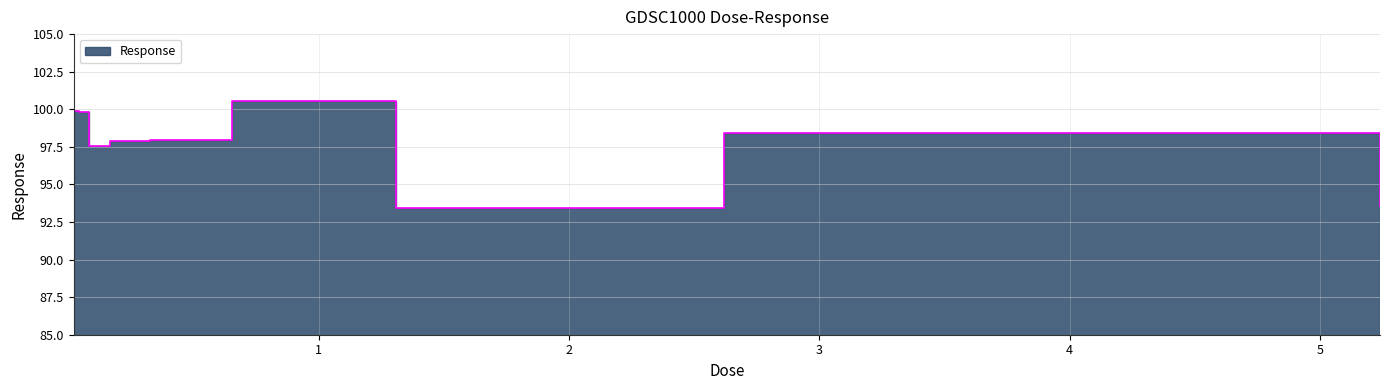

What is the change in value from 0.0409375 to 0.16375?

-1.9